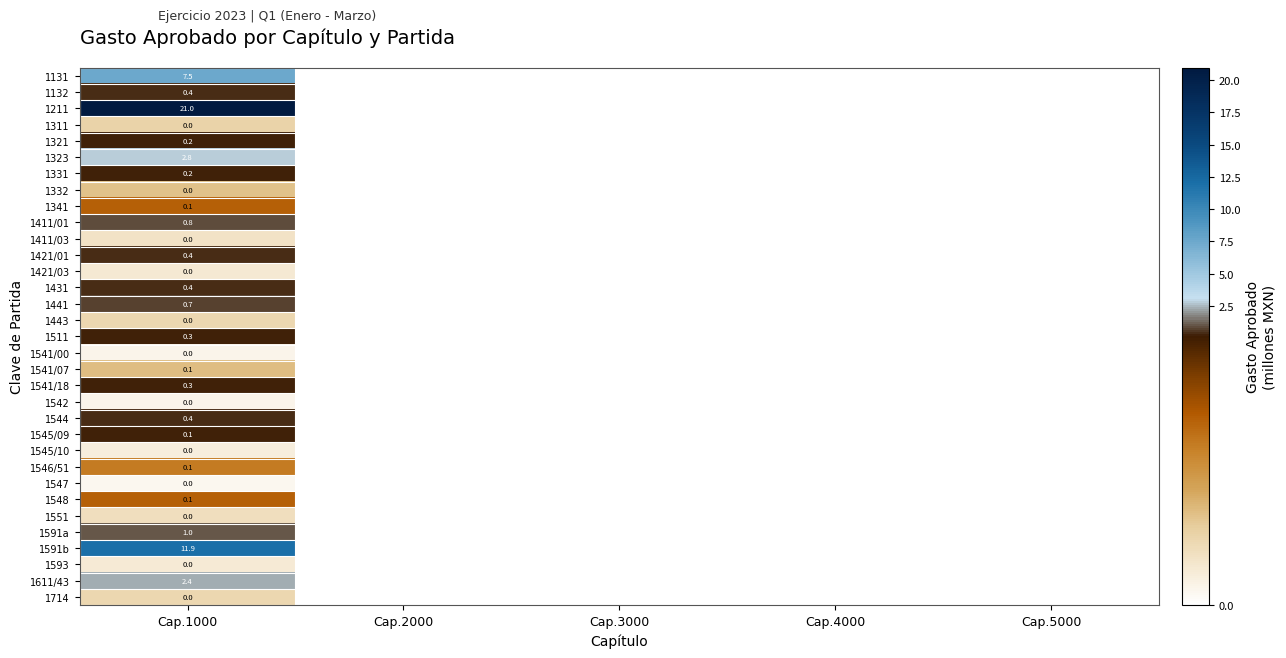

What is the total value across all series at Cap.1000?

51.2